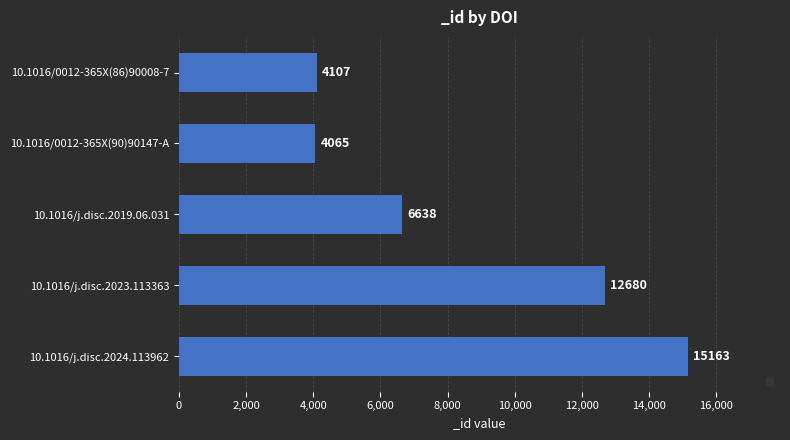

How many data points are less than 6638?

2